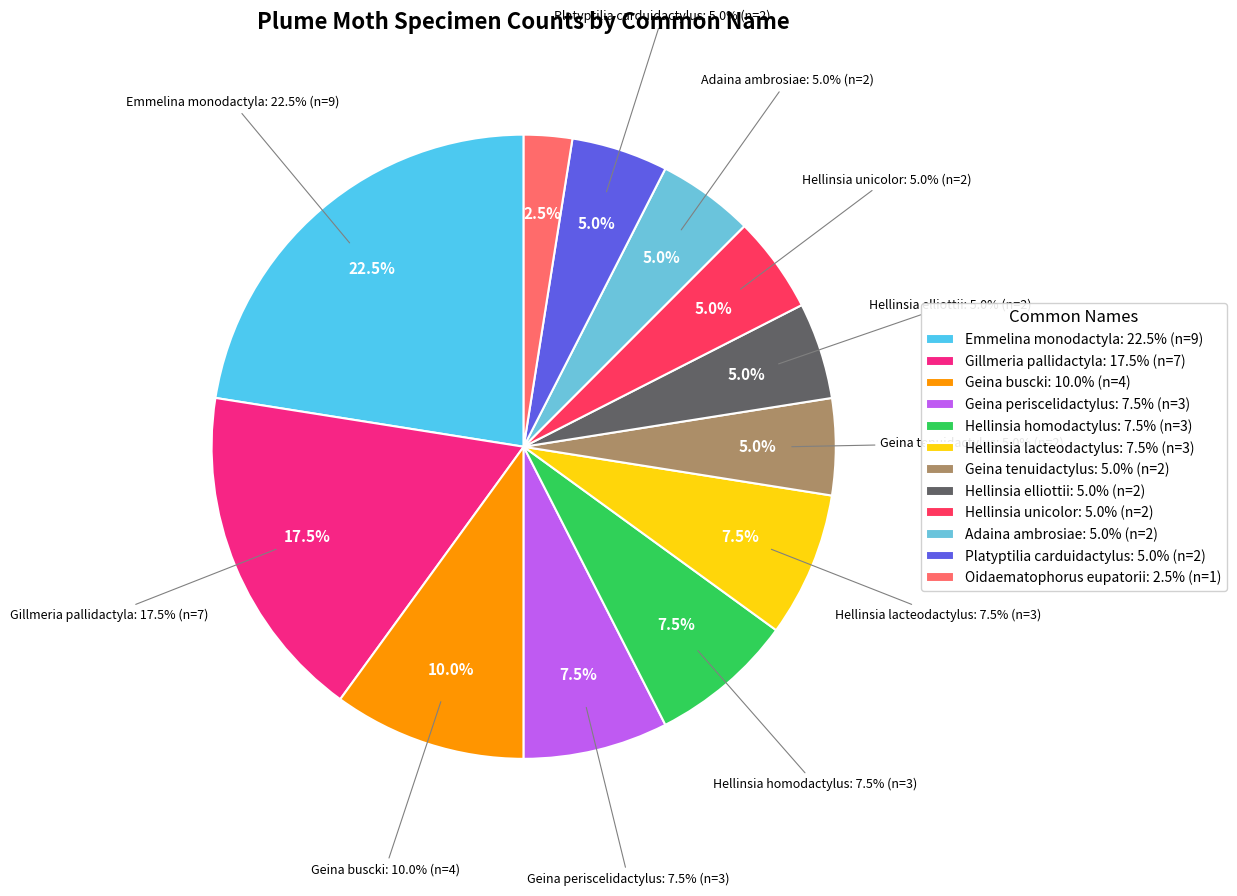

True or false: Geina tenuidactylus accounts for 19% of the total.

False